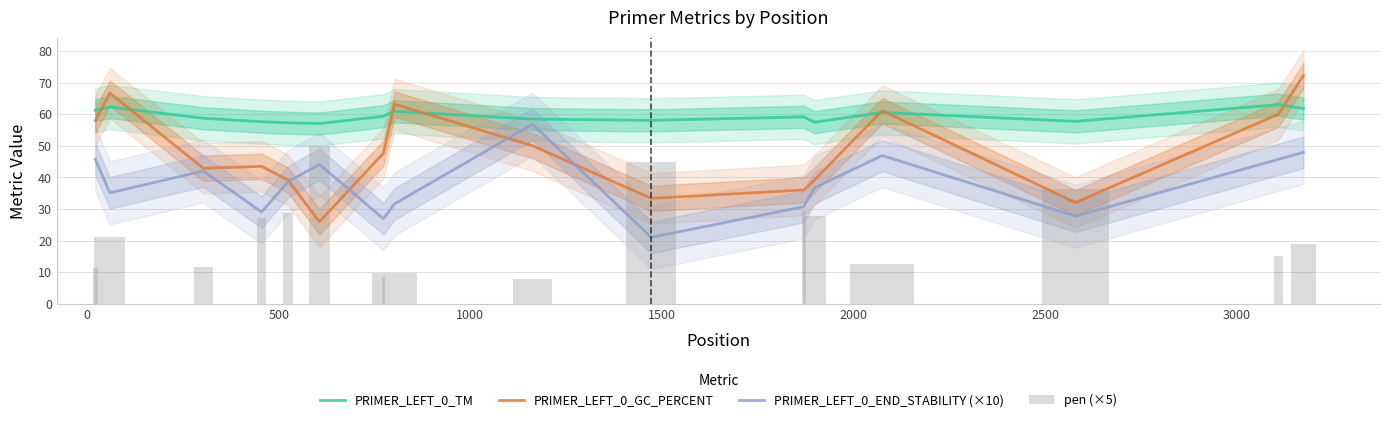

Reading left to right, list all the values displayed in this chart.

PRIMER_LEFT_0_TM: 61.3	62.2	58.7	57.6	57.3	57.0	59.3	60.9	58.4	58.0	59.1	57.5	60.5	57.7	63.0	61.8
PRIMER_LEFT_0_GC_PERCENT: 57.9	66.7	42.9	43.5	39.1	25.9	47.6	63.2	50.0	33.3	36.0	39.1	61.1	32.0	60.0	72.2
PRIMER_LEFT_0_END_STABILITY (×10): 45.7	35.1	42.0	29.0	38.6	44.1	26.9	31.6	56.8	21.0	30.7	36.7	46.9	27.7	45.7	47.9
pen (×5): 11.3	21.2	11.5	27.0	28.7	49.9	8.4	9.6	7.8	44.9	29.3	27.7	12.6	36.4	15.0	18.9